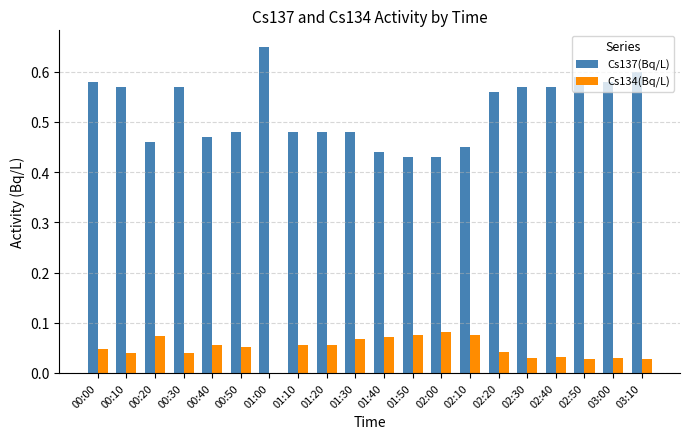

Which series has the widest spread of values?

Cs137(Bq/L)